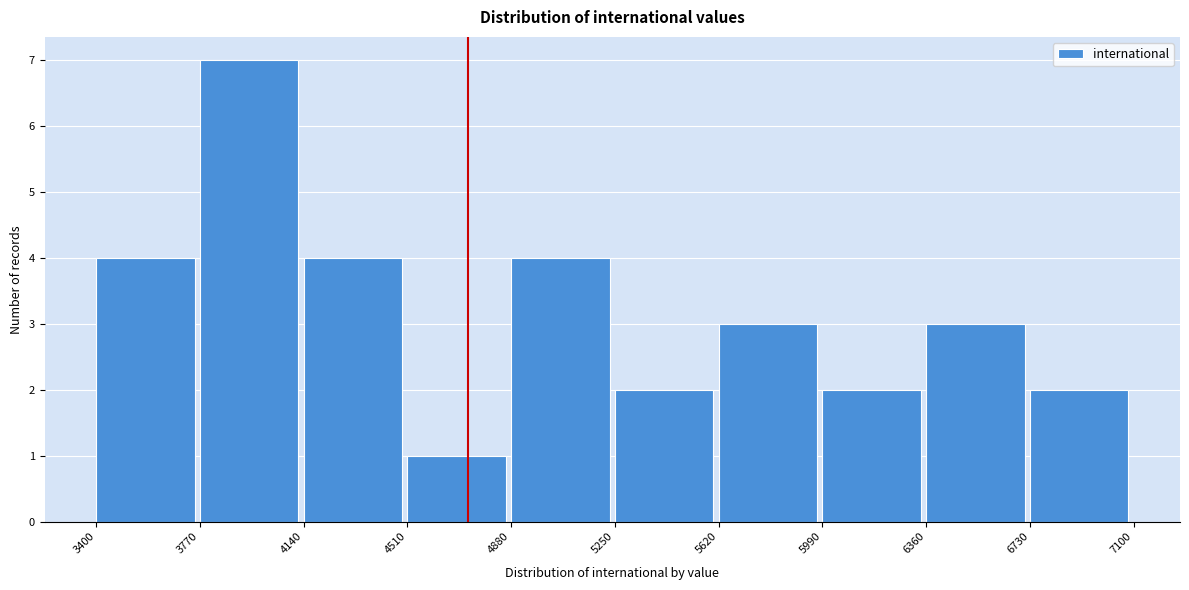

Reading left to right, transcribe this chart: for each bar, give the range it covers on the x-axis and its height. The values are not printed on the chart, so give them approximately, as read against the axis.

3400 to 3770: 4
3770 to 4140: 7
4140 to 4510: 4
4510 to 4880: 1
4880 to 5250: 4
5250 to 5620: 2
5620 to 5990: 3
5990 to 6360: 2
6360 to 6730: 3
6730 to 7100: 2